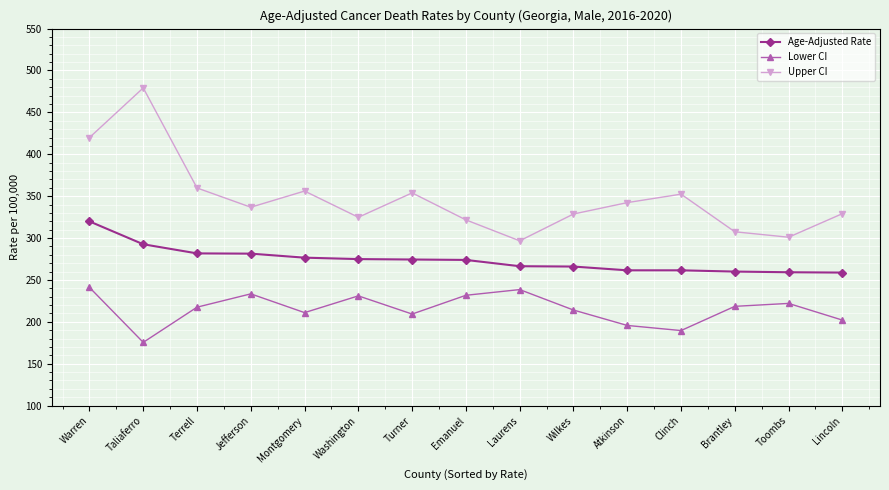

Where does the Lower CI series first go above 217?

Warren